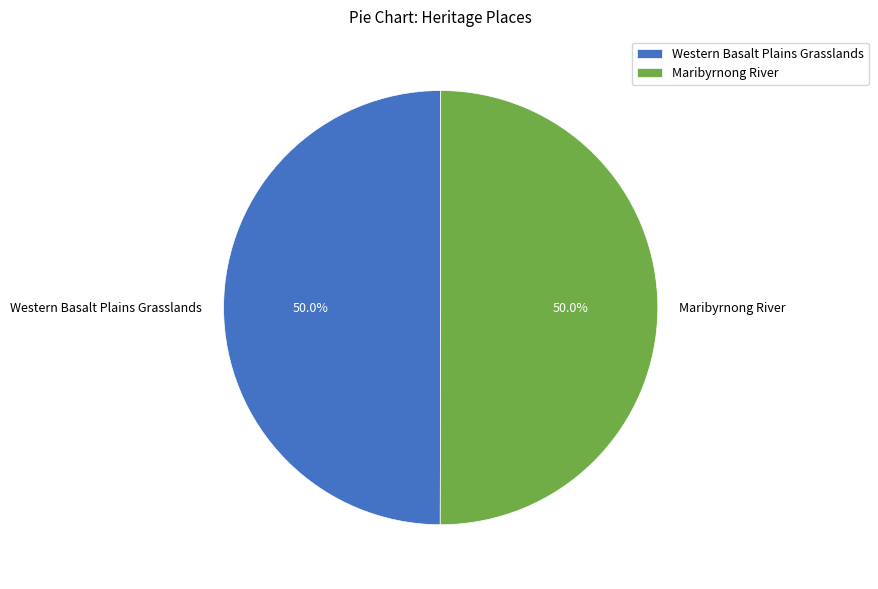

Combined, what portion of the pie is Maribyrnong River and Western Basalt Plains Grasslands?

100.0%